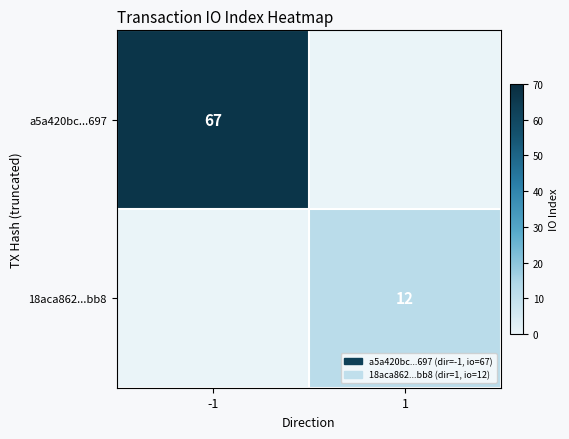

Is the value of 18aca862...bb8 at 1 greater than the value of a5a420bc...697 at -1?

No